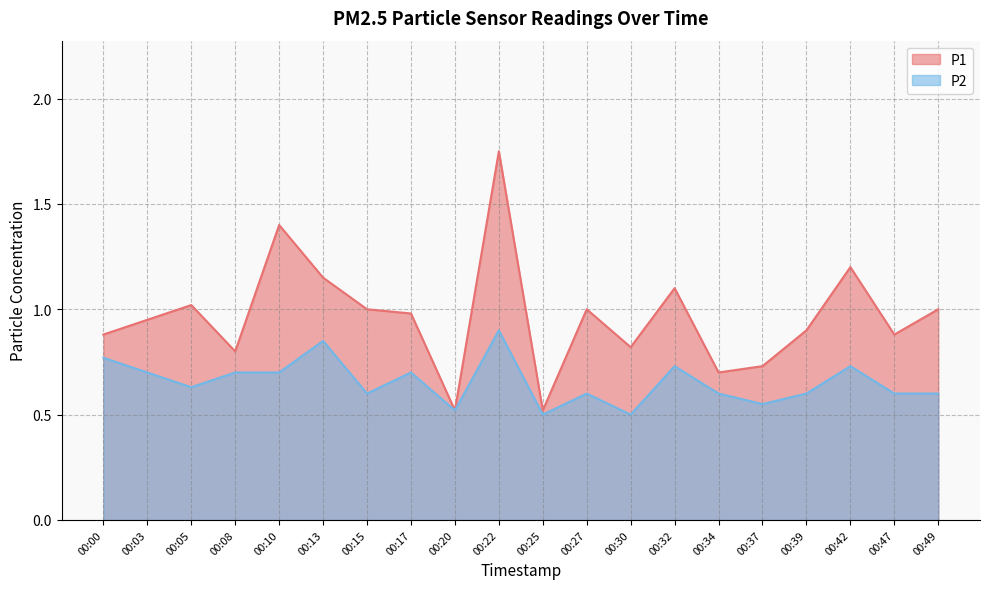

At which category does P2 reach its first local peak?

00:13